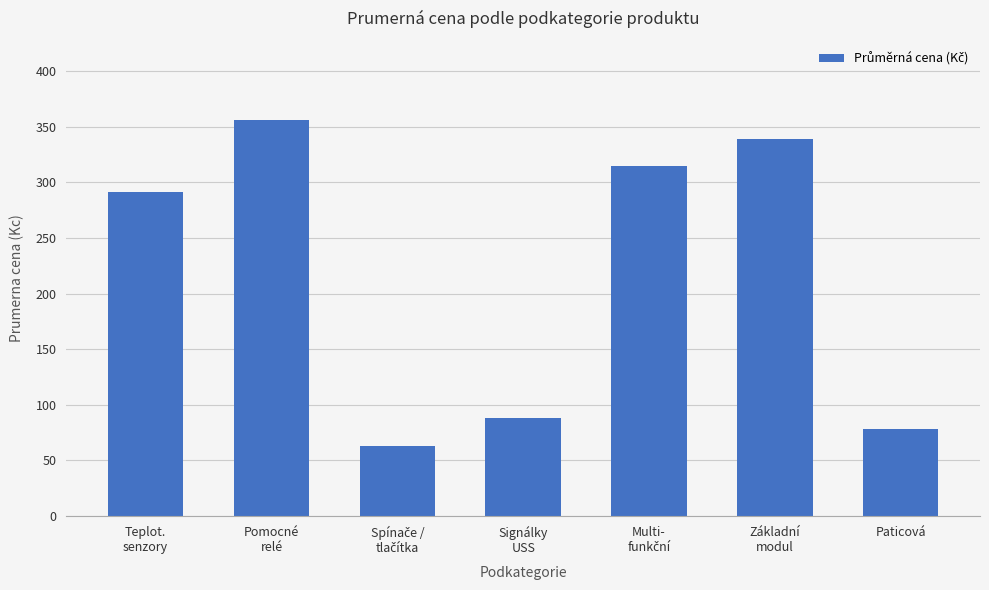

Reading left to right, extract all data points from this chart.

291	356	63	88	315	339	78